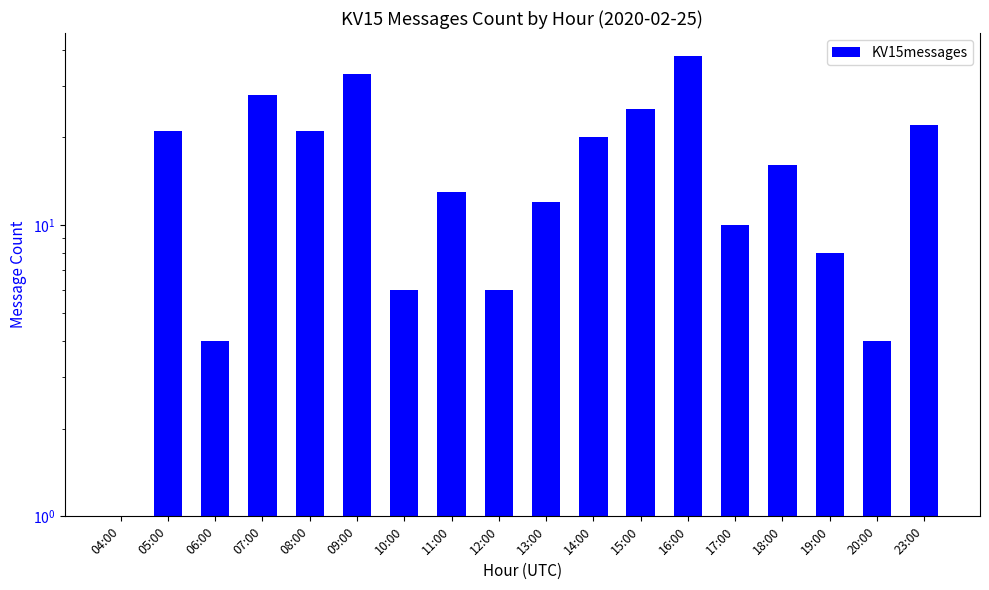

List the labels in order of value, largest first.

16:00, 09:00, 07:00, 15:00, 23:00, 05:00, 08:00, 14:00, 18:00, 11:00, 13:00, 17:00, 19:00, 10:00, 12:00, 06:00, 20:00, 04:00